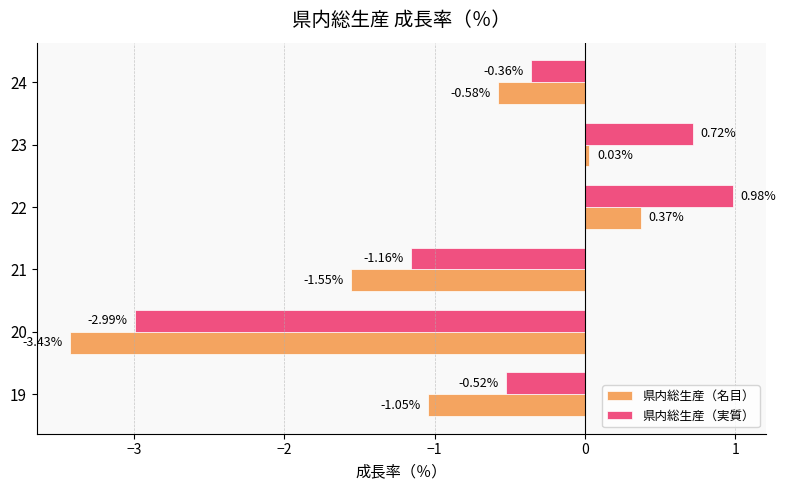

What is the difference between the maximum and minimum values in the 県内総生産（実質） series?

4.0